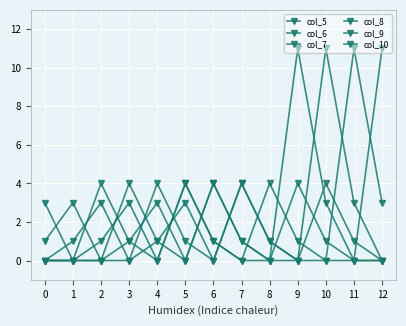

Is this an area chart (filled region under the line)?

No